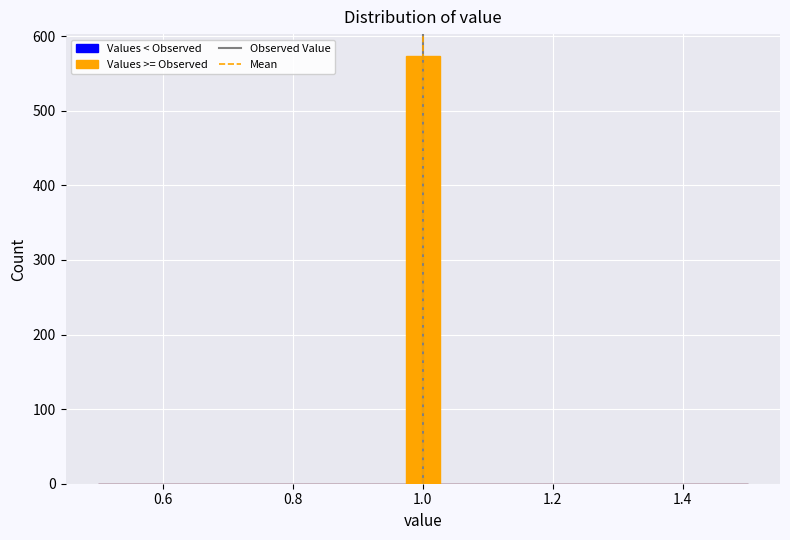

Around what value on the x-axis is the tallest bar? Give the approximate position of its centre, as read against the axis.

1.00